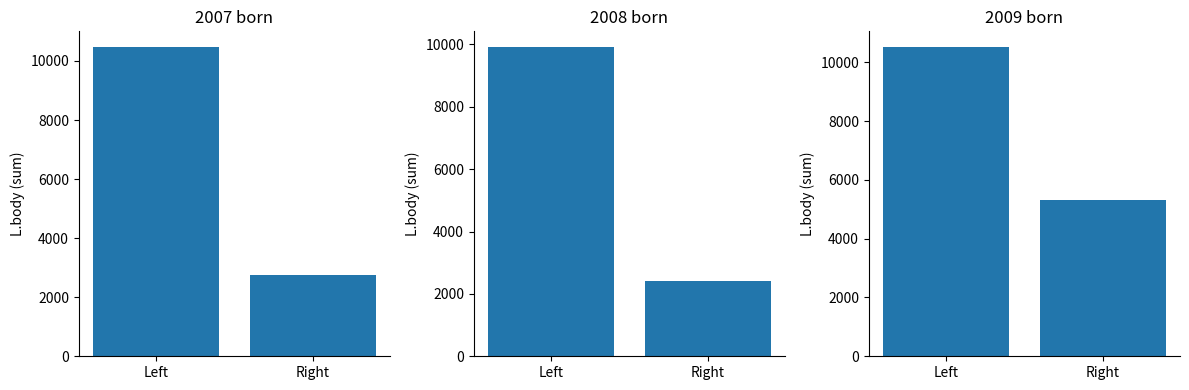

Reading right to left, list all the values displayed in this chart.

2007 born: Right=2755	Left=10480
2008 born: Right=2398	Left=9922
2009 born: Right=5308	Left=10526